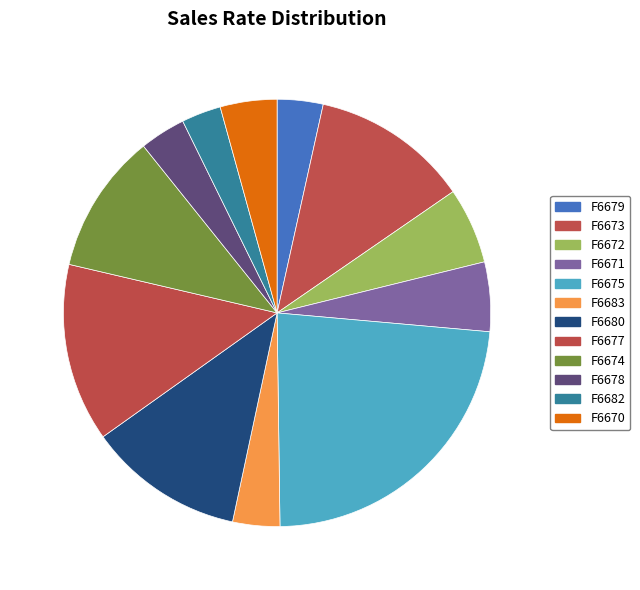

Which slice is the largest?

F6675